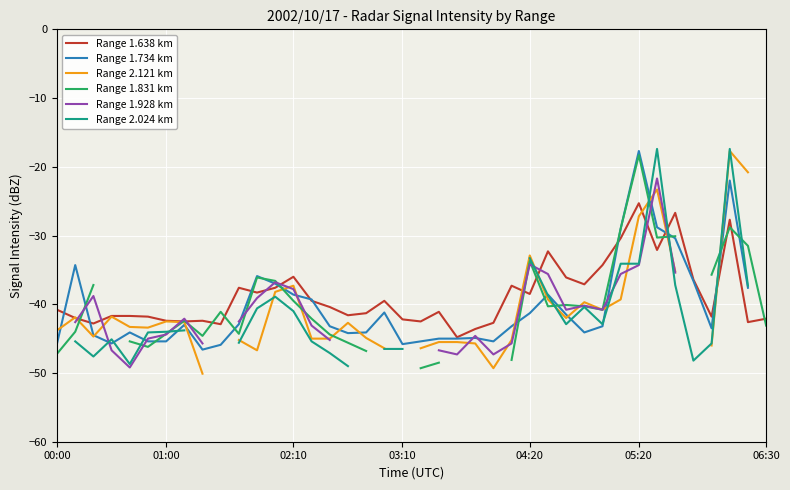

Between 21 and 11, which is larger?

11